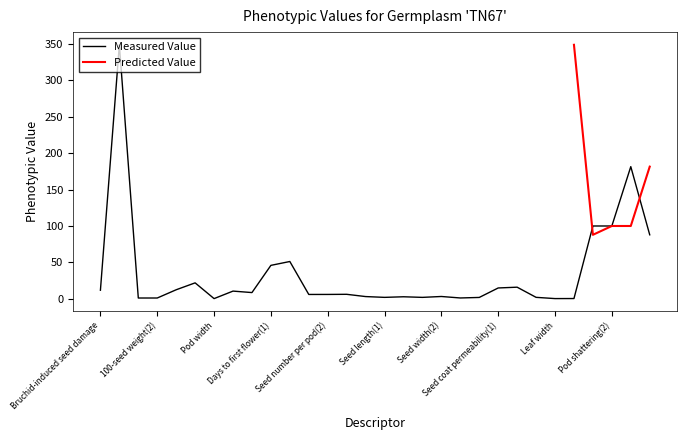

Rank the categories by value from lowest to highest.

Pod width, Leaf width, Epicotyl length, 100-seed weight(1), 100-seed weight(2), Pod twists(1), Pod twists(2), Seed width(1), Seed length(1), Leaf length, Seed length(2), Pod length, Seed width(2), Seed number per pod(1), Seed number per pod(2), Stem length, Stem thickness(2), Stem thickness(1), Bruchid-induced seed damage, Days to maturity(1), Seed coat permeability(1), Seed coat permeability(2), Days to maturity(2), Days to first flower(1), Days to first flower(2), Branch length(2), Pod shattering(1), Pod shattering(2), Branch length(1), Bruchid infestation severity